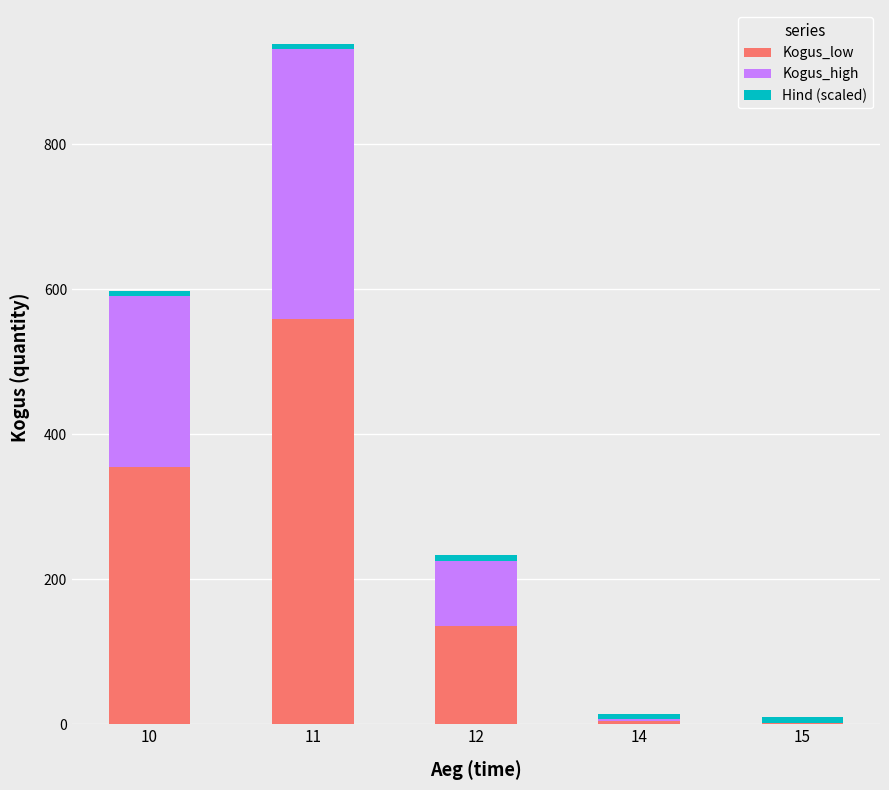

What is the highest value of the Kogus_low series?

558.6